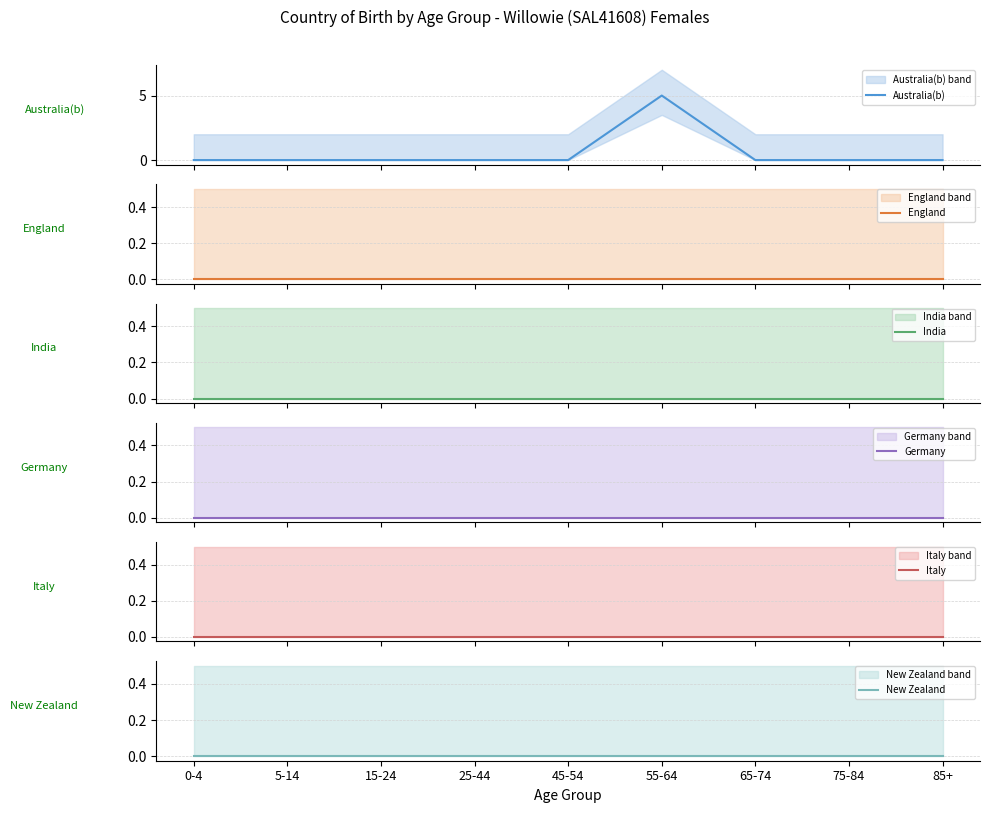

Reading left to right, what are all the values shown in this chart?

Australia(b): 0	0	0	0	0	5	0	0	0
England: 0	0	0	0	0	0	0	0	0
India: 0	0	0	0	0	0	0	0	0
Germany: 0	0	0	0	0	0	0	0	0
Italy: 0	0	0	0	0	0	0	0	0
New Zealand: 0	0	0	0	0	0	0	0	0